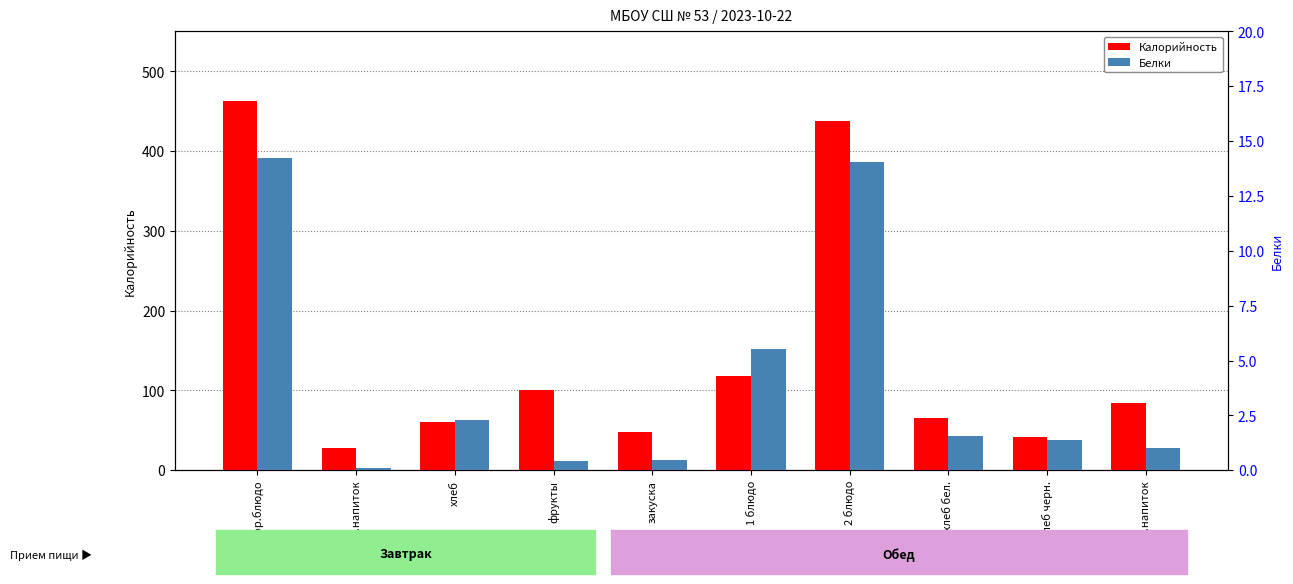

Rank the series by their average value, from highest to lowest.

Калорийность, Белки